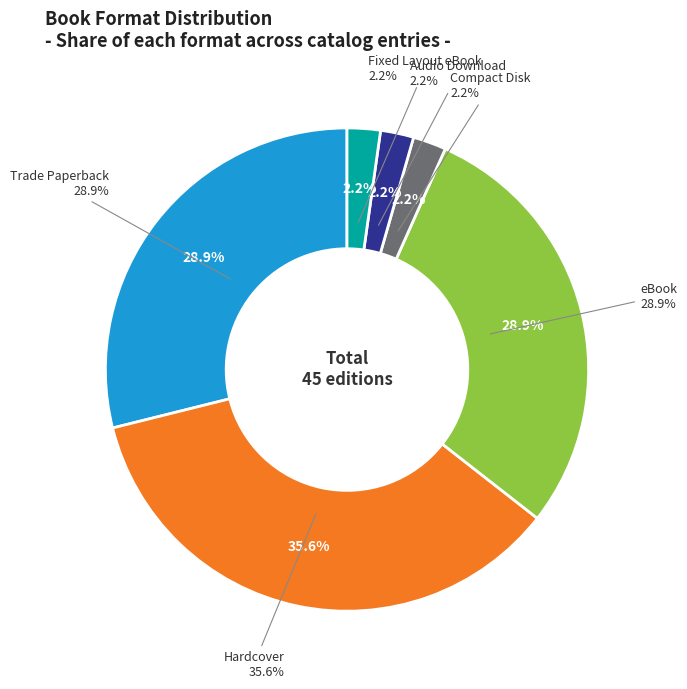

Which category has the smallest portion of the pie?

Compact Disk